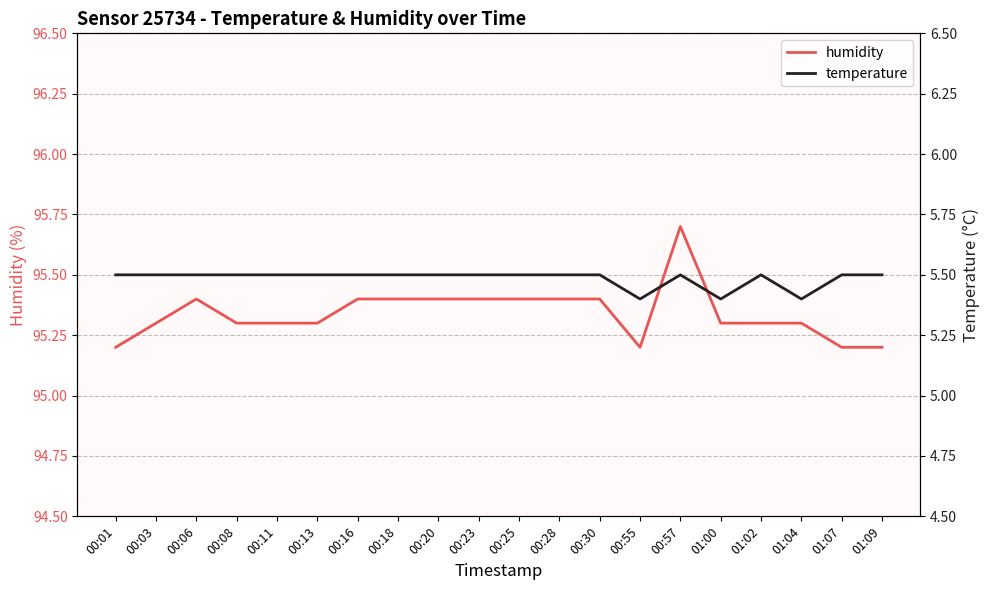

True or false: temperature and humidity cross at least once.

False